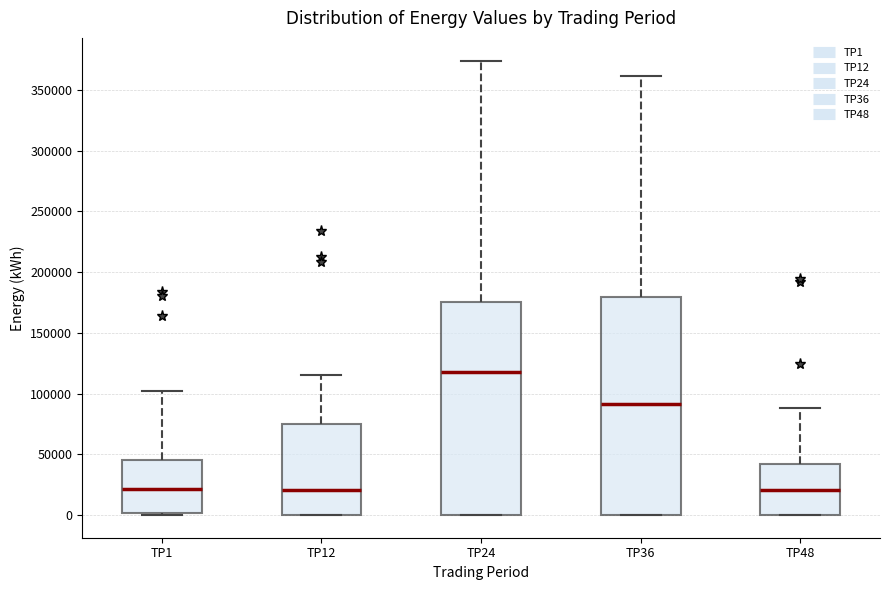

Reading left to right, read every box against the y-axis: the position of its median line, the range the box covers, and the ends of its whiskers. The values are not printed on the chart, so give them approximately, as read against the axis.

TP1: median 20000, box 0 to 45000, whiskers 0 to 100000
TP12: median 20000, box 0 to 75000, whiskers 0 to 115000
TP24: median 120000, box 0 to 175000, whiskers 0 to 375000
TP36: median 90000, box 0 to 180000, whiskers 0 to 360000
TP48: median 20000, box 0 to 40000, whiskers 0 to 90000